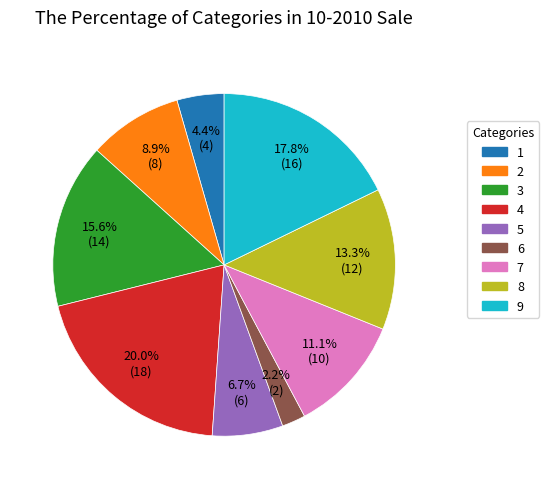

Does any single category account for the majority?

No